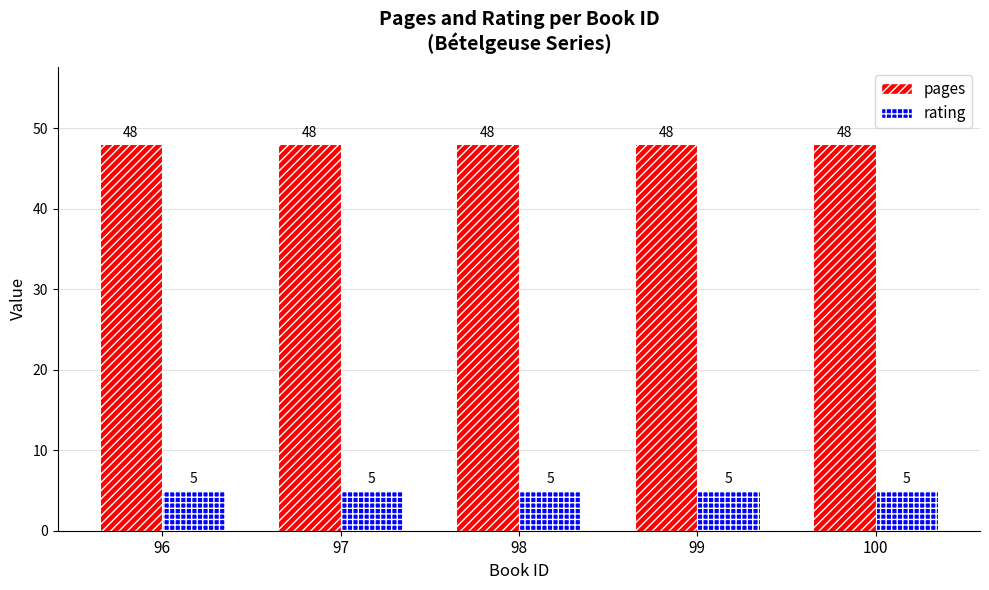

How many groups of bars are there?

5